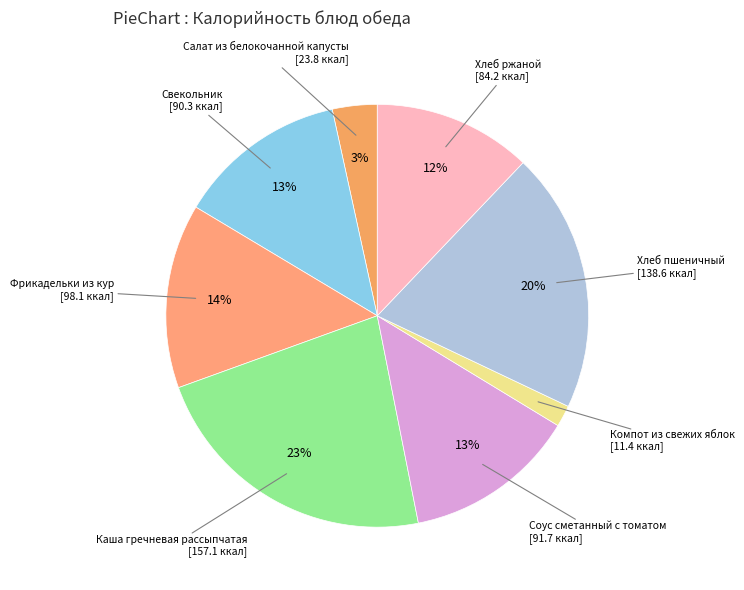

To the nearest percent, what is the difference between the largest and smallest slice percentages?

21%